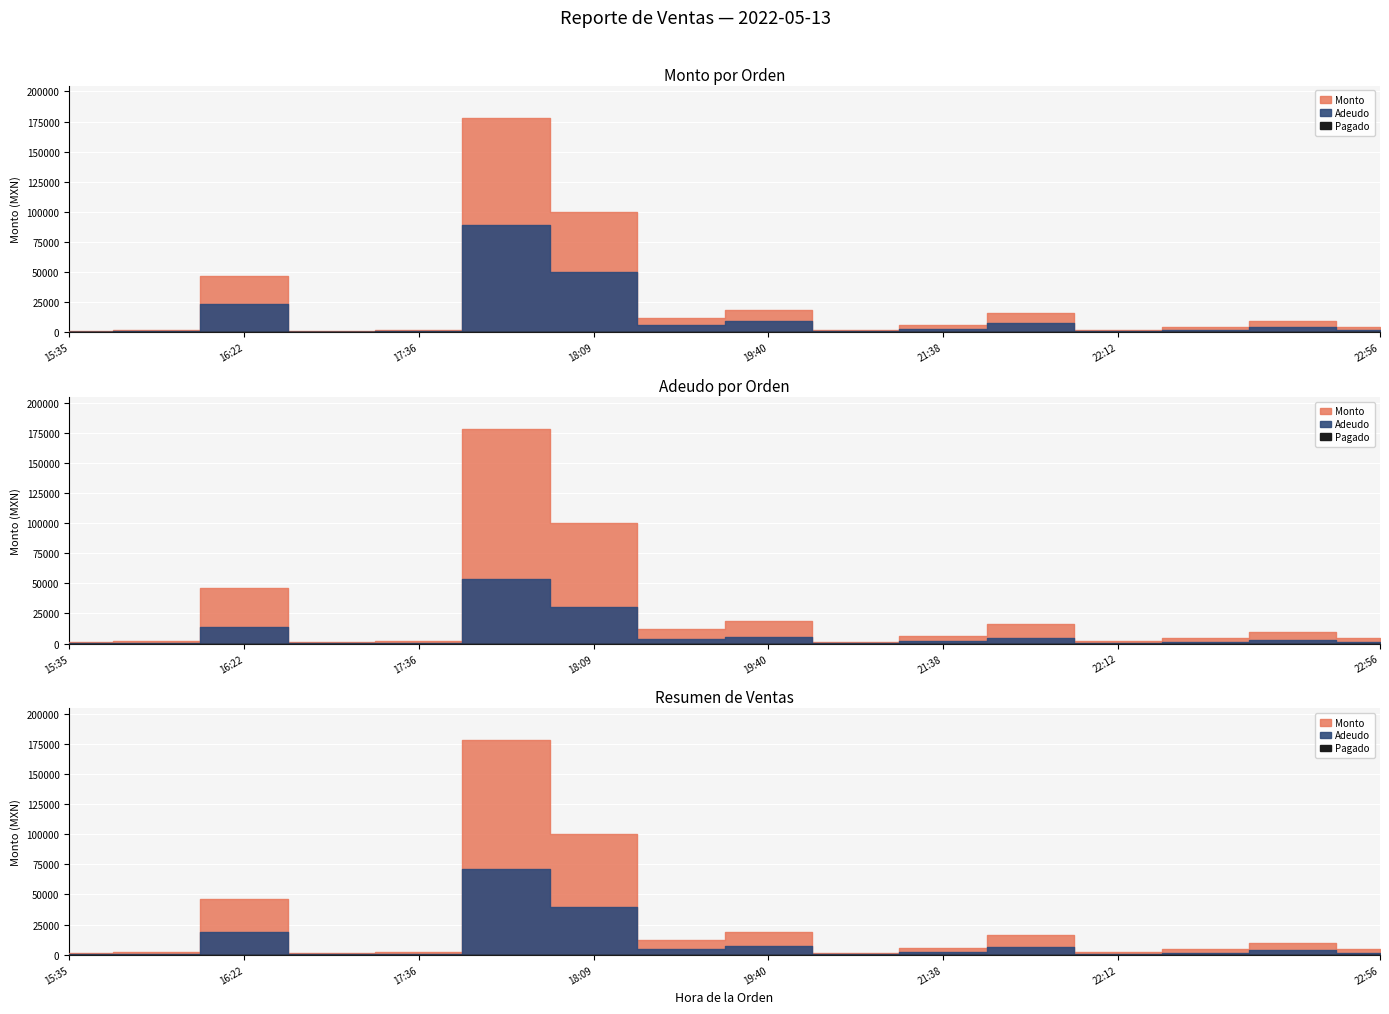

True or false: Monto has more than 2 points higher than both neighbors.

True